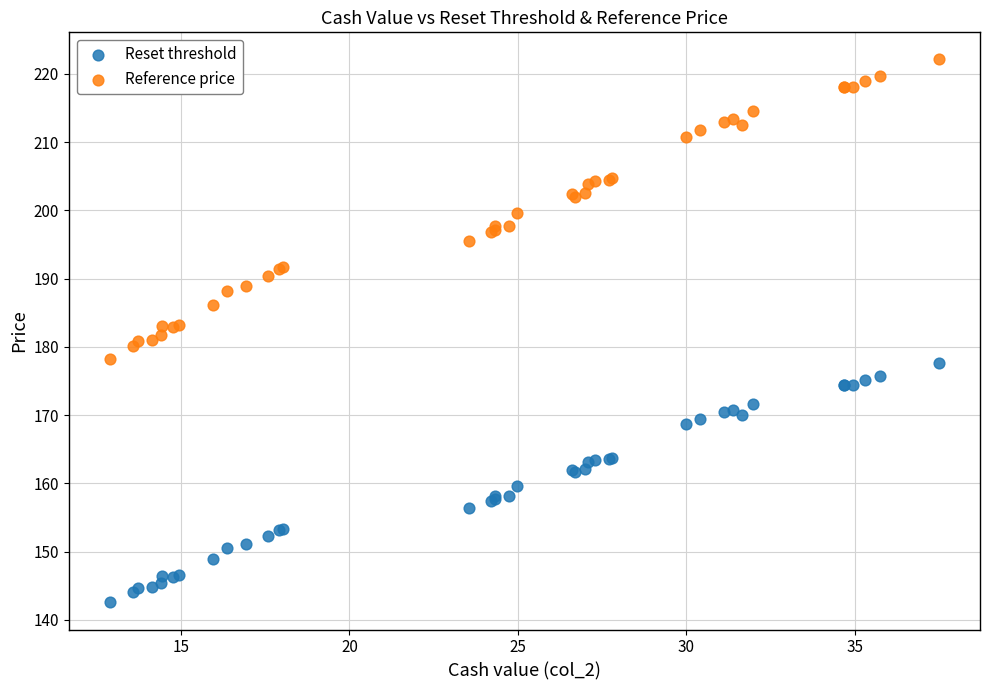

Which series has the widest spread of Y values?

Reference price